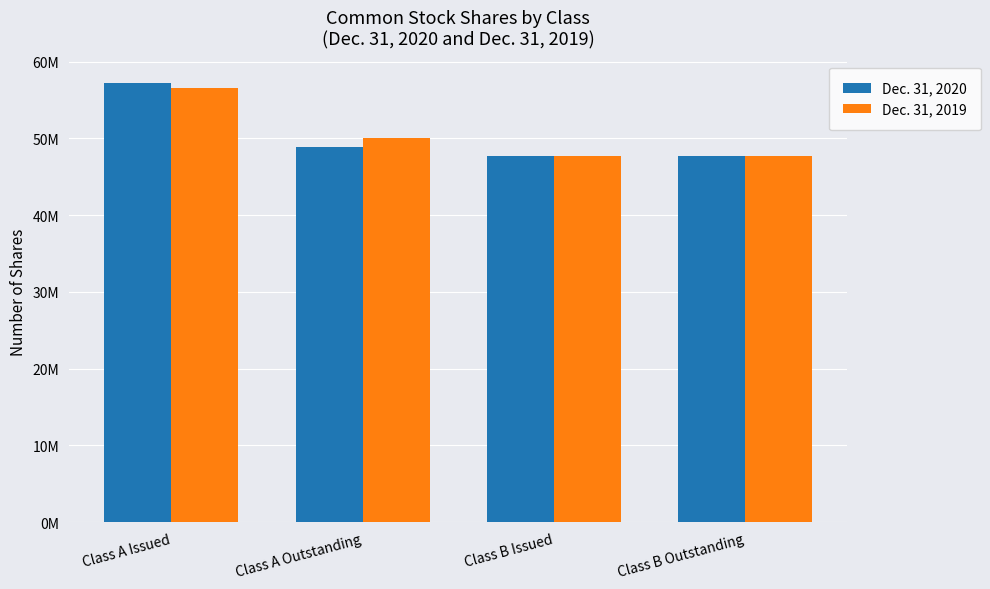

Which series has the largest range (max minus min)?

Dec. 31, 2020